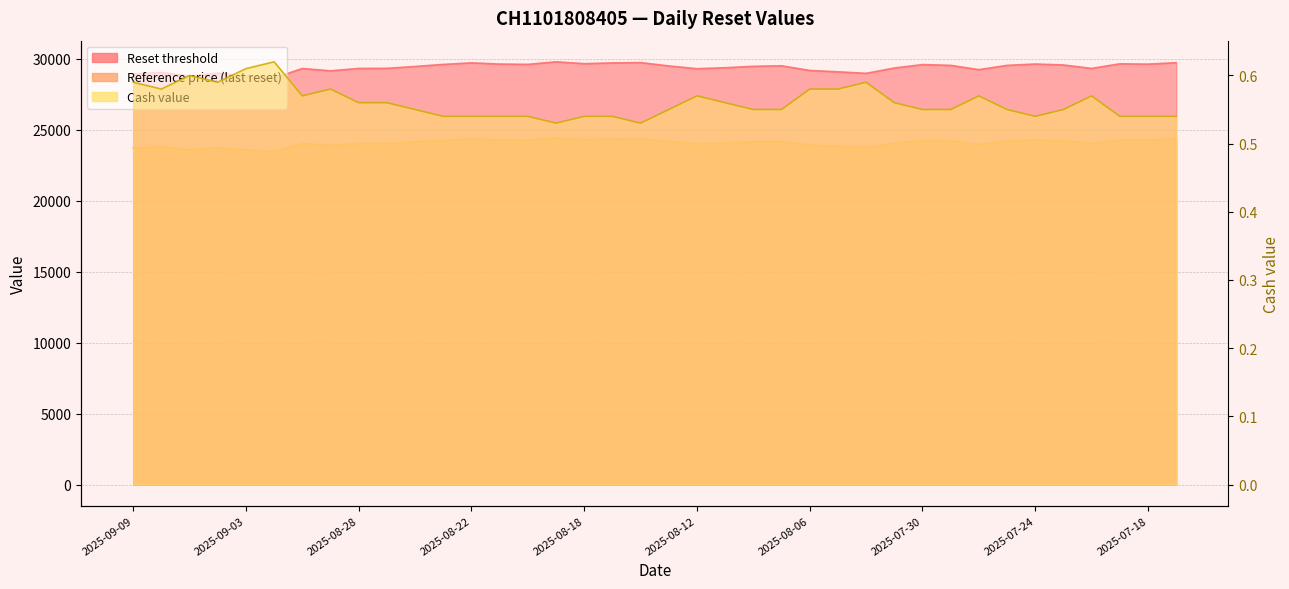

Does the chart display data point markers on the line(s)?

No